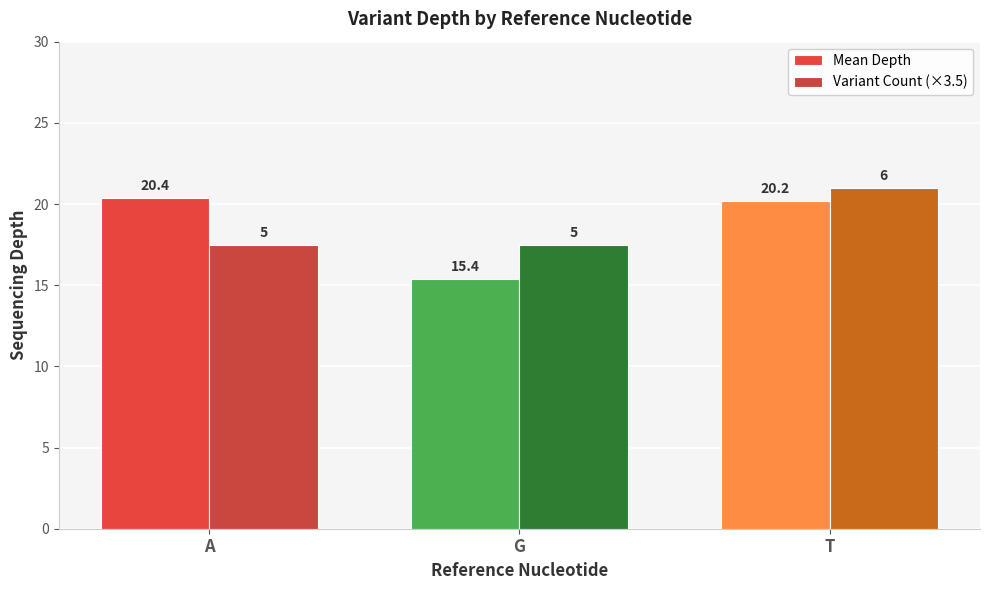

What position from the left is A?

1